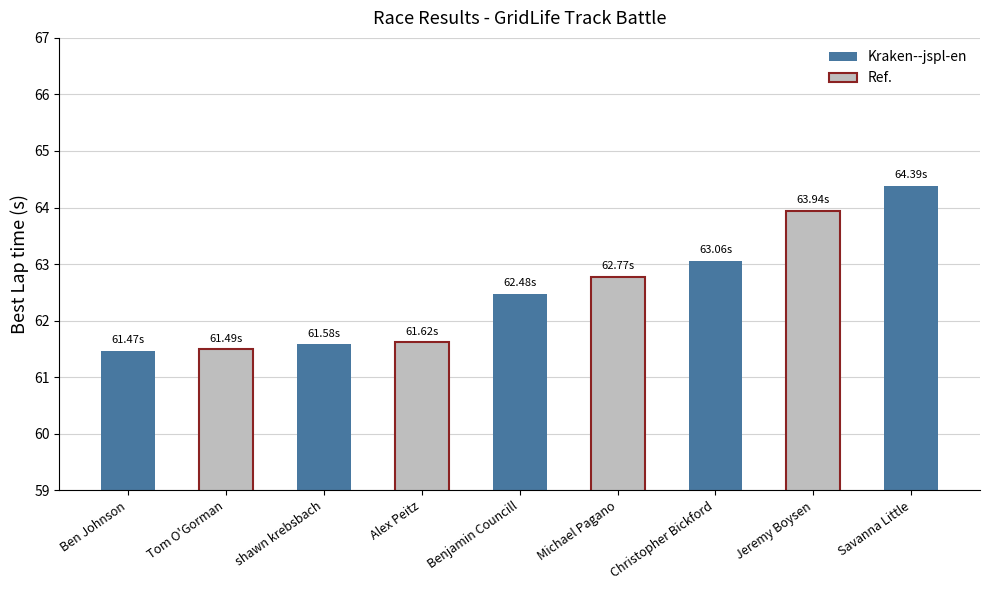

Reading left to right, list all the values displayed in this chart.

61.5	61.5	61.6	61.6	62.5	62.8	63.1	63.9	64.4